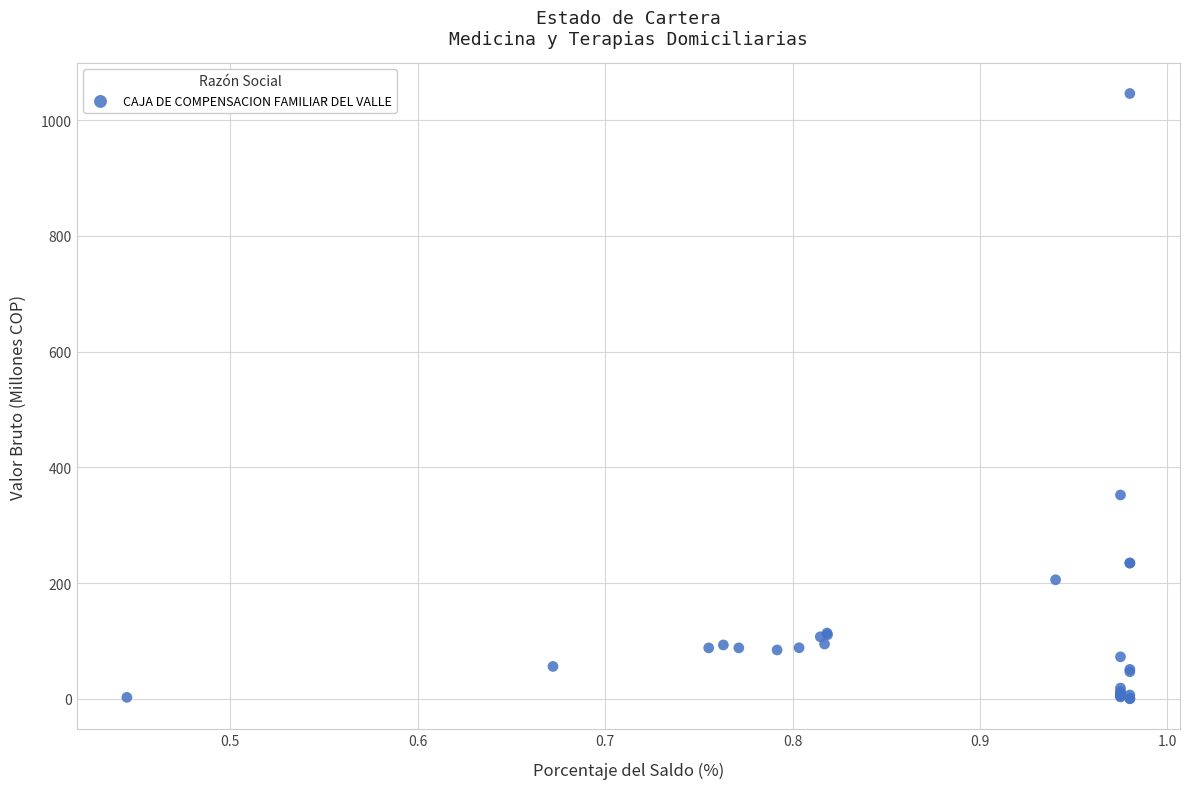

What Y value in the scatter plot is closest to 523?

352.4